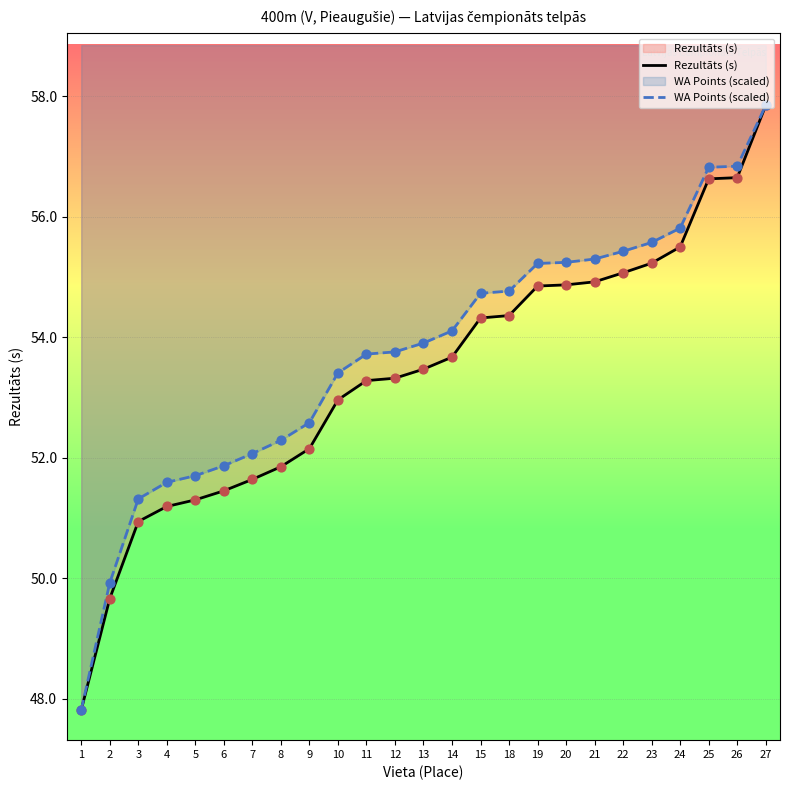

What is the total value across all series at 15?

109.0